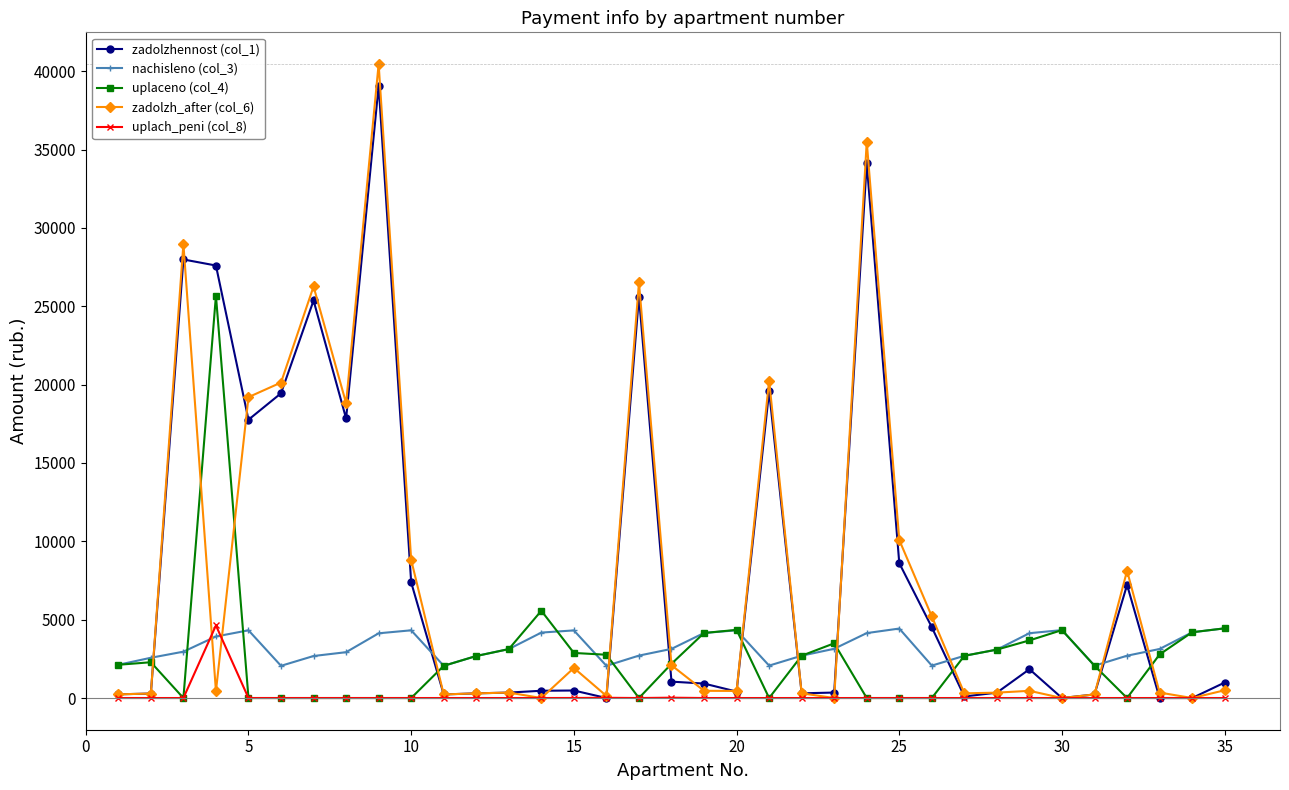

True or false: nachisleno (col_3) and zadolzhennost (col_1) cross at least once.

True